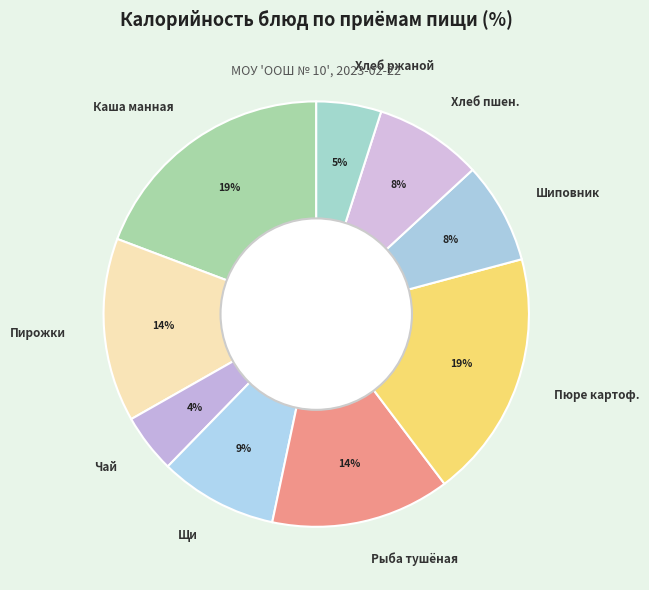

Which has a higher value, Чай or Пюре картоф.?

Пюре картоф.